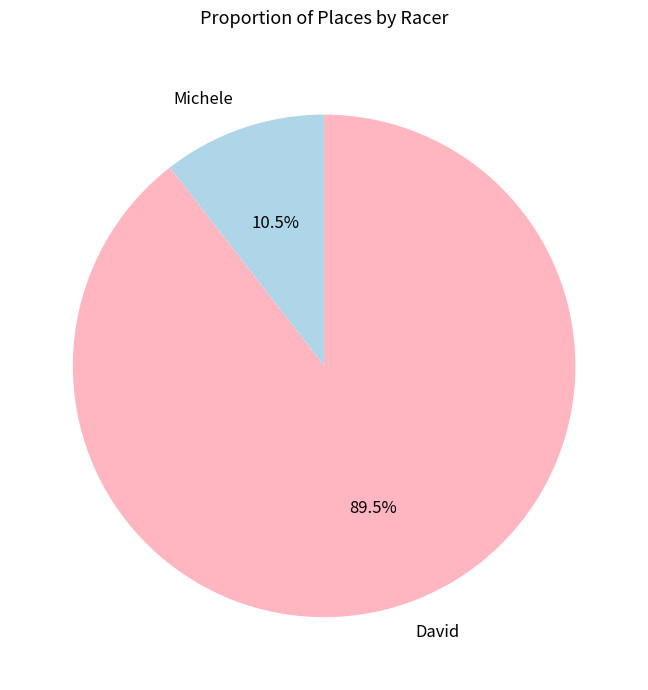

Approximately how many times larger is the value at David compared to Michele?

8.5